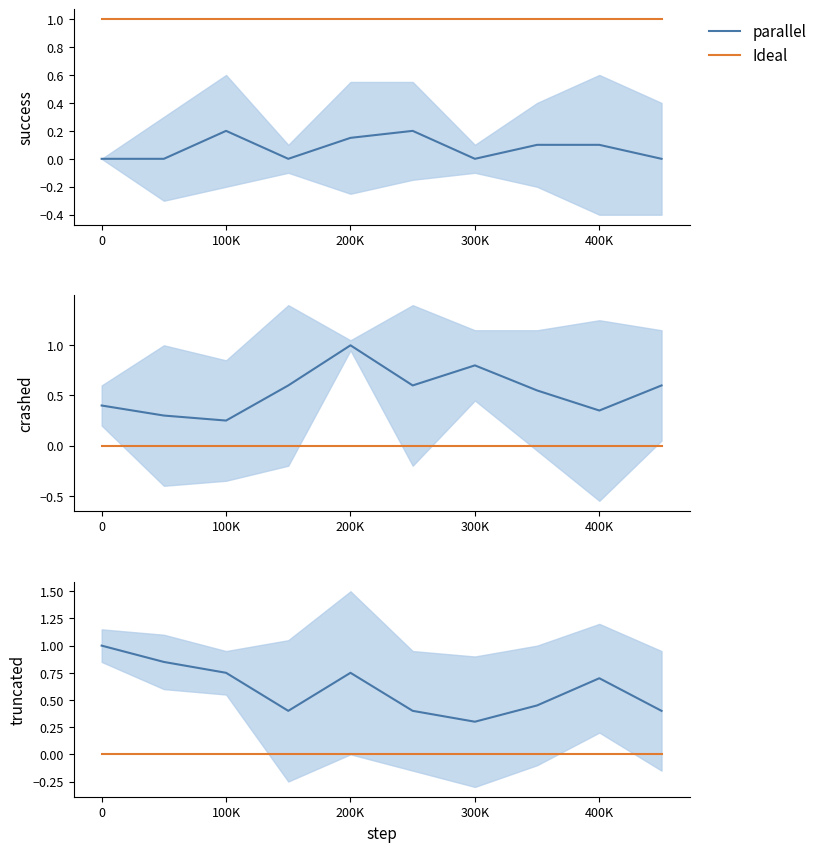

True or false: Ideal has more than 0 points higher than both neighbors.

False